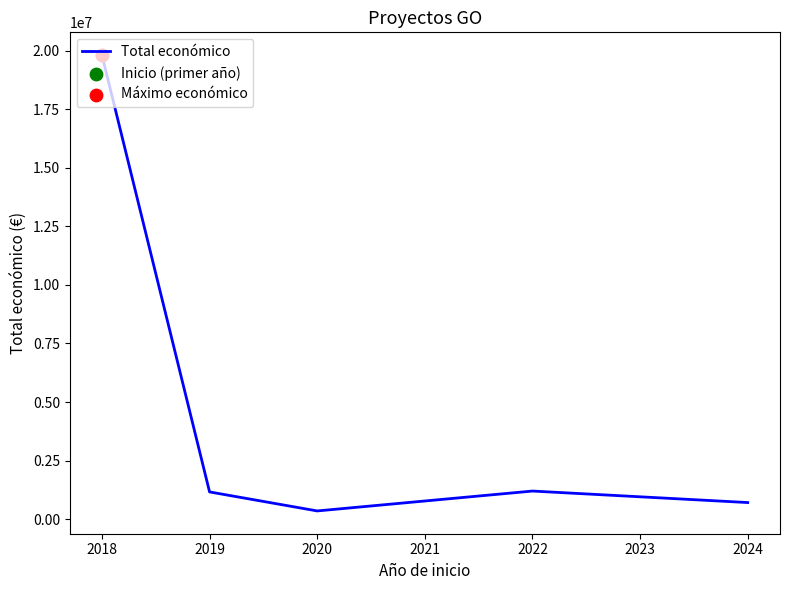

What is the ratio of the value at 2019 to the value at 2020?

3.3